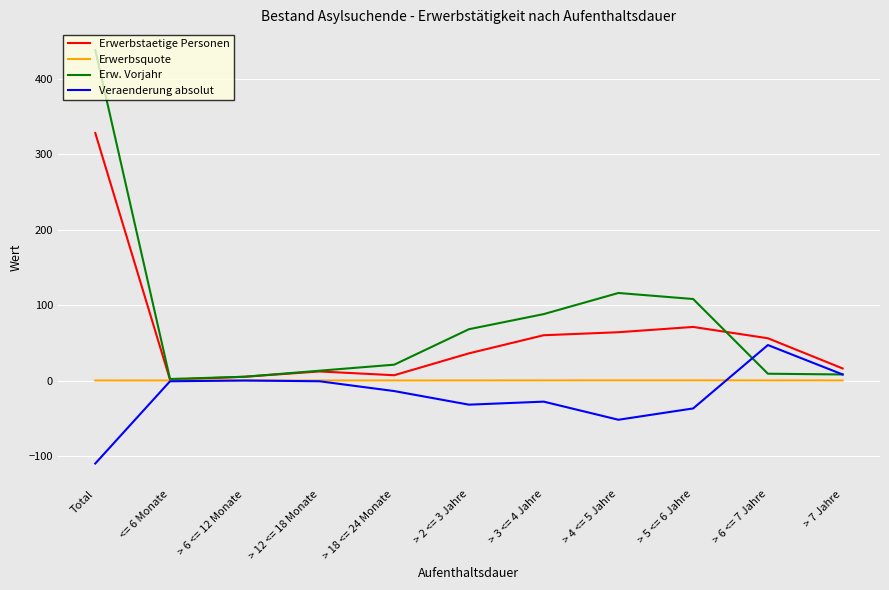

At which label is Erwerbstaetige Personen closest to 164?

> 5 <= 6 Jahre